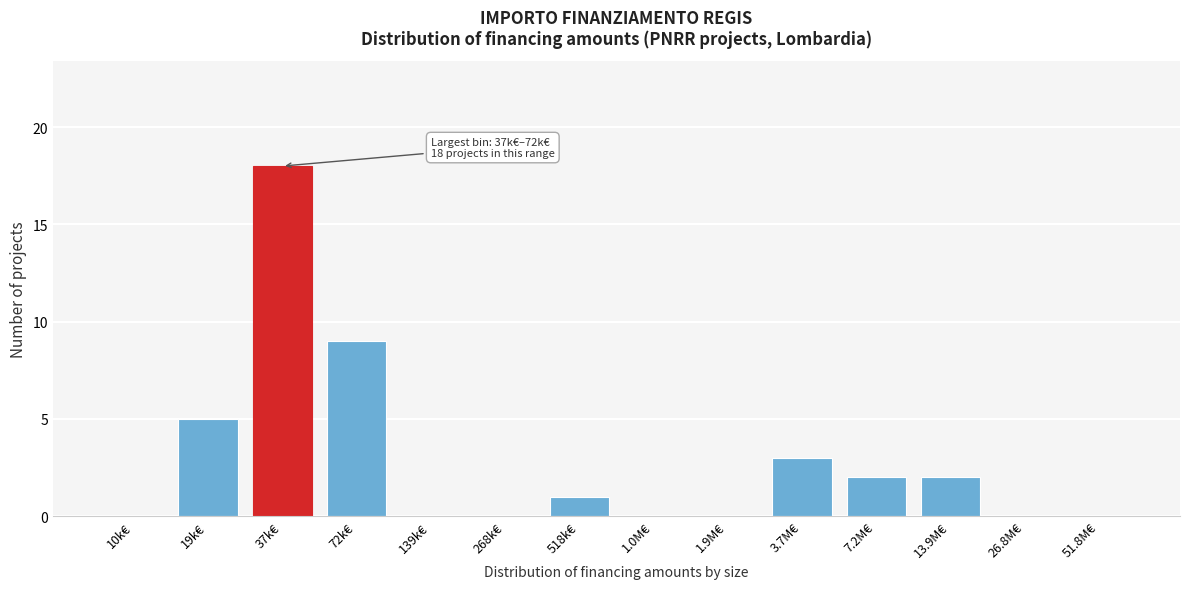

Reading left to right, what are all the values shown in this chart?

10k€=0	19k€=5	37k€=18	72k€=9	139k€=0	268k€=0	518k€=1	1.0M€=0	1.9M€=0	3.7M€=3	7.2M€=2	13.9M€=2	26.8M€=0	51.8M€=0